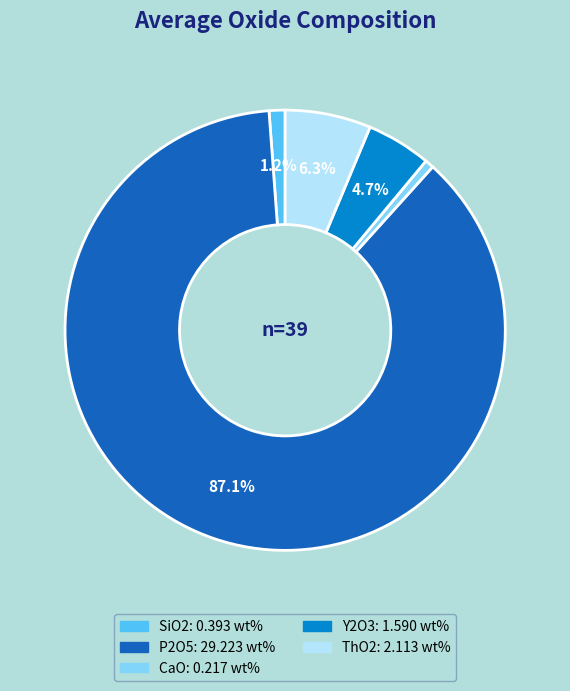

Combined, what portion of the pie is Y2O3 and SiO2?

5.9%